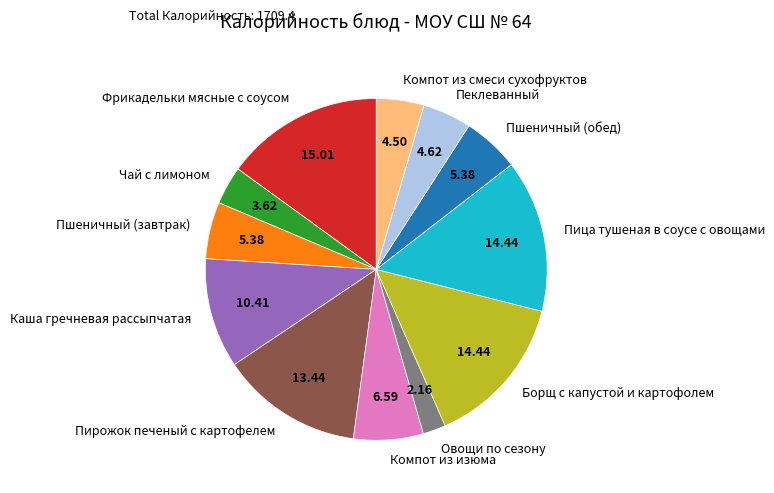

Which category has the biggest portion of the pie?

Фрикадельки мясные с соусом